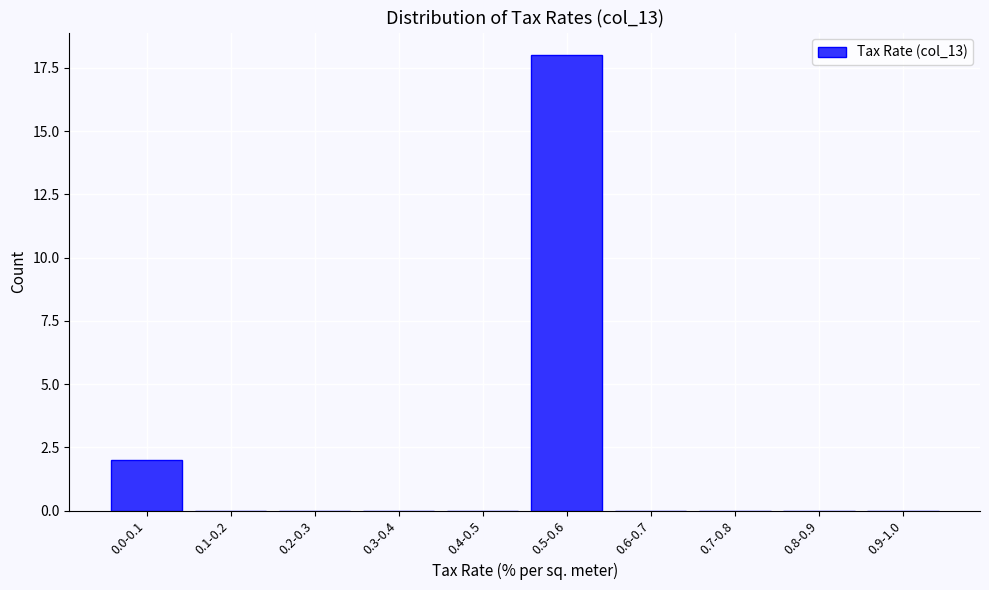

Reading left to right, what are all the values shown in this chart?

0.0-0.1=2	0.1-0.2=0	0.2-0.3=0	0.3-0.4=0	0.4-0.5=0	0.5-0.6=18	0.6-0.7=0	0.7-0.8=0	0.8-0.9=0	0.9-1.0=0